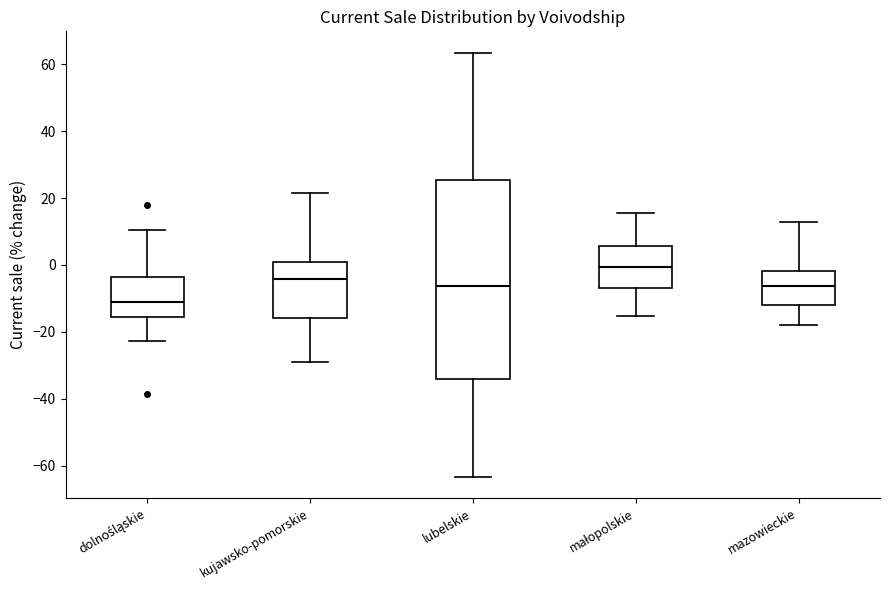

Which box has the highest median line?

małopolskie